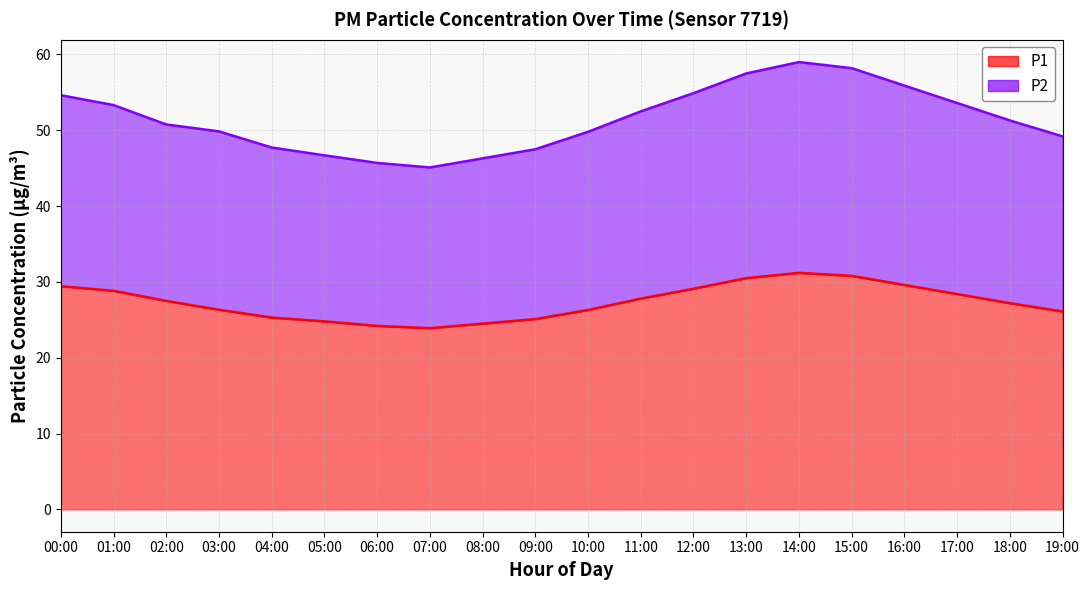

True or false: P2 has more than 2 interior local peaks.

False